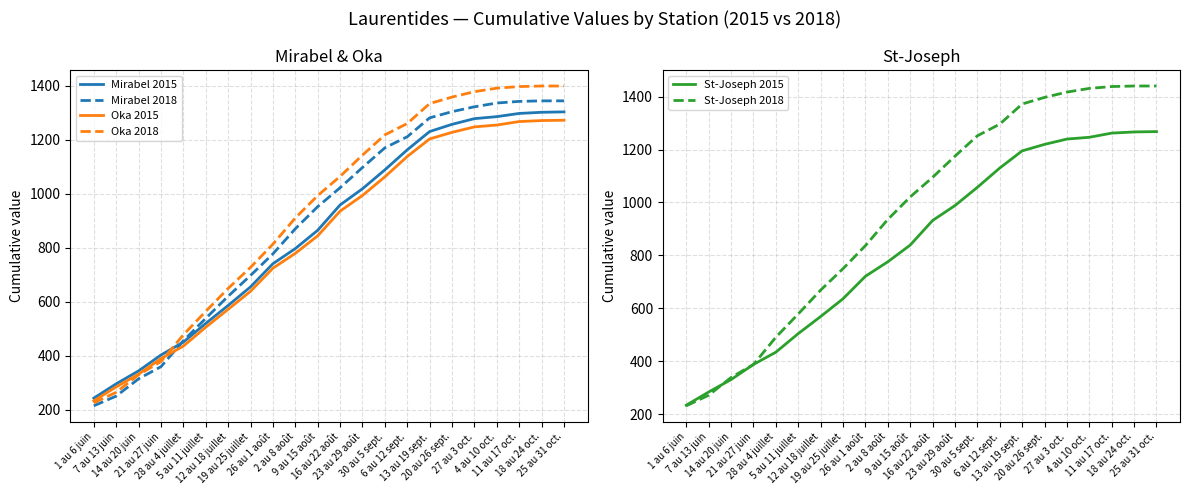

What position from the left is 27 au 3 oct.?

18